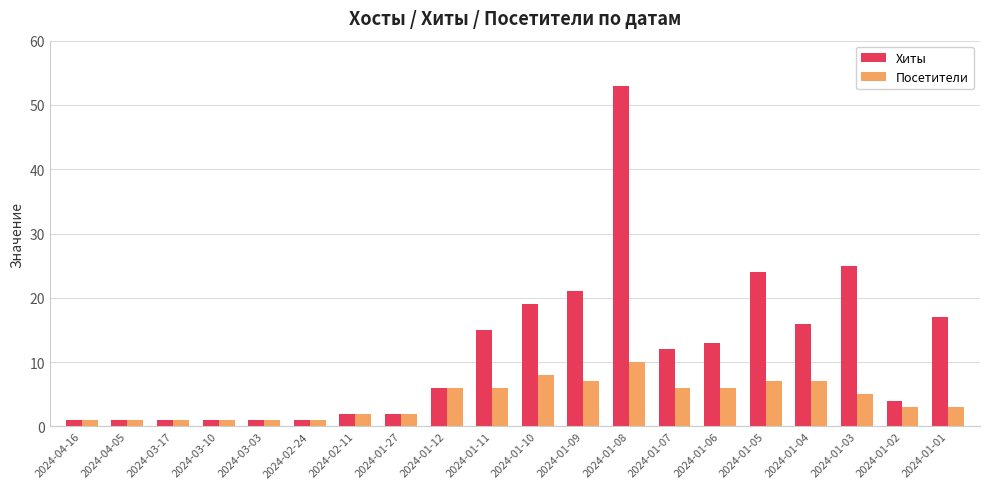

At which label does Посетители reach its peak?

2024-01-08